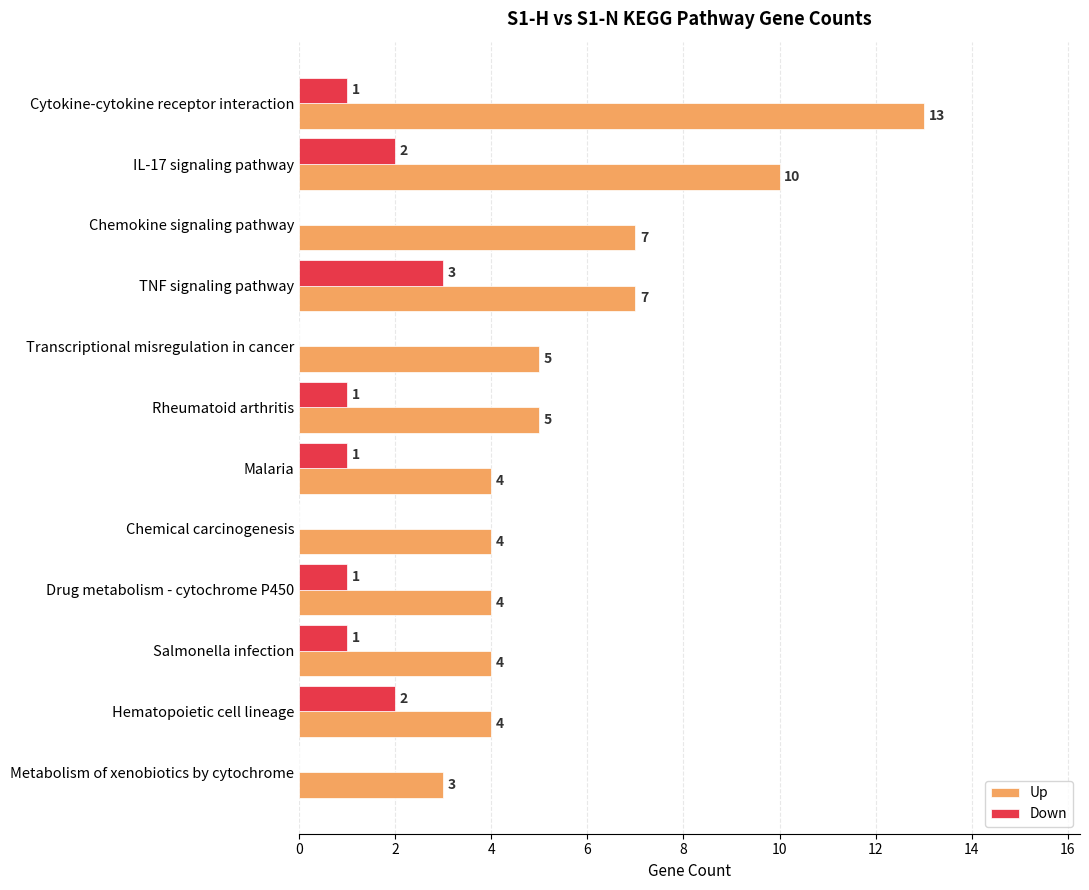

What value does the Up series have at Rheumatoid arthritis?

5